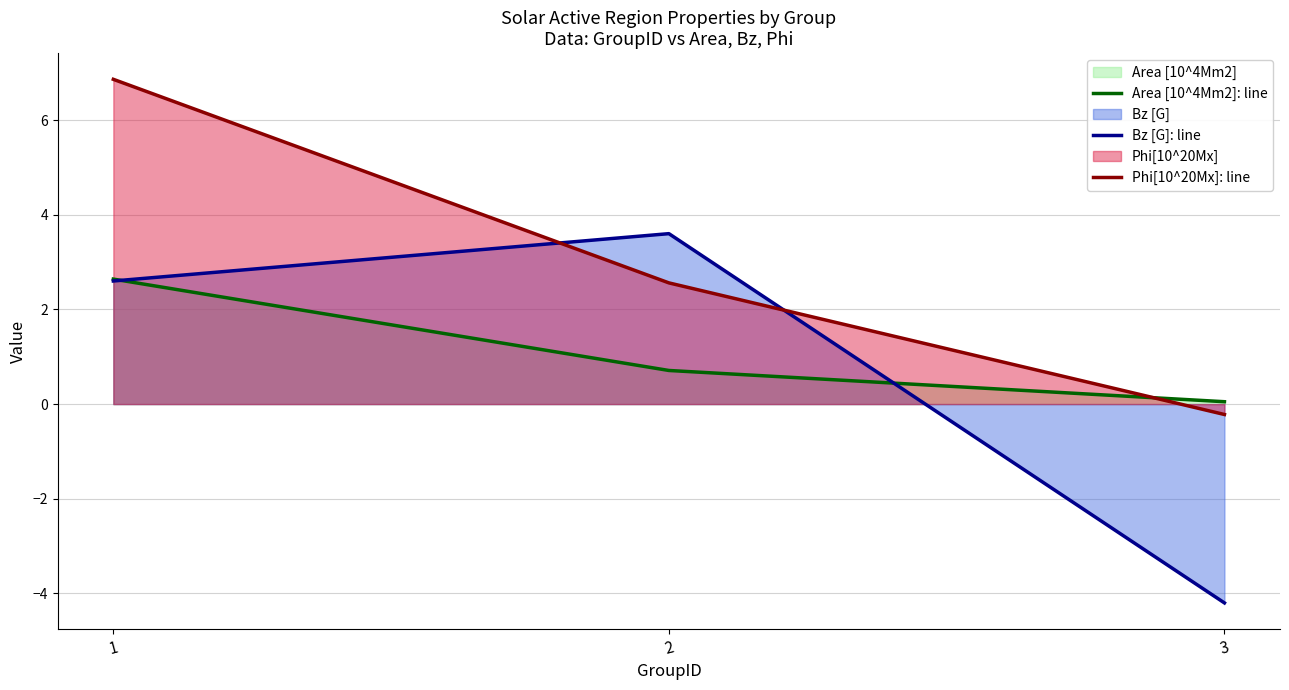

What is the spread (max minus min) of values at 2?

2.9